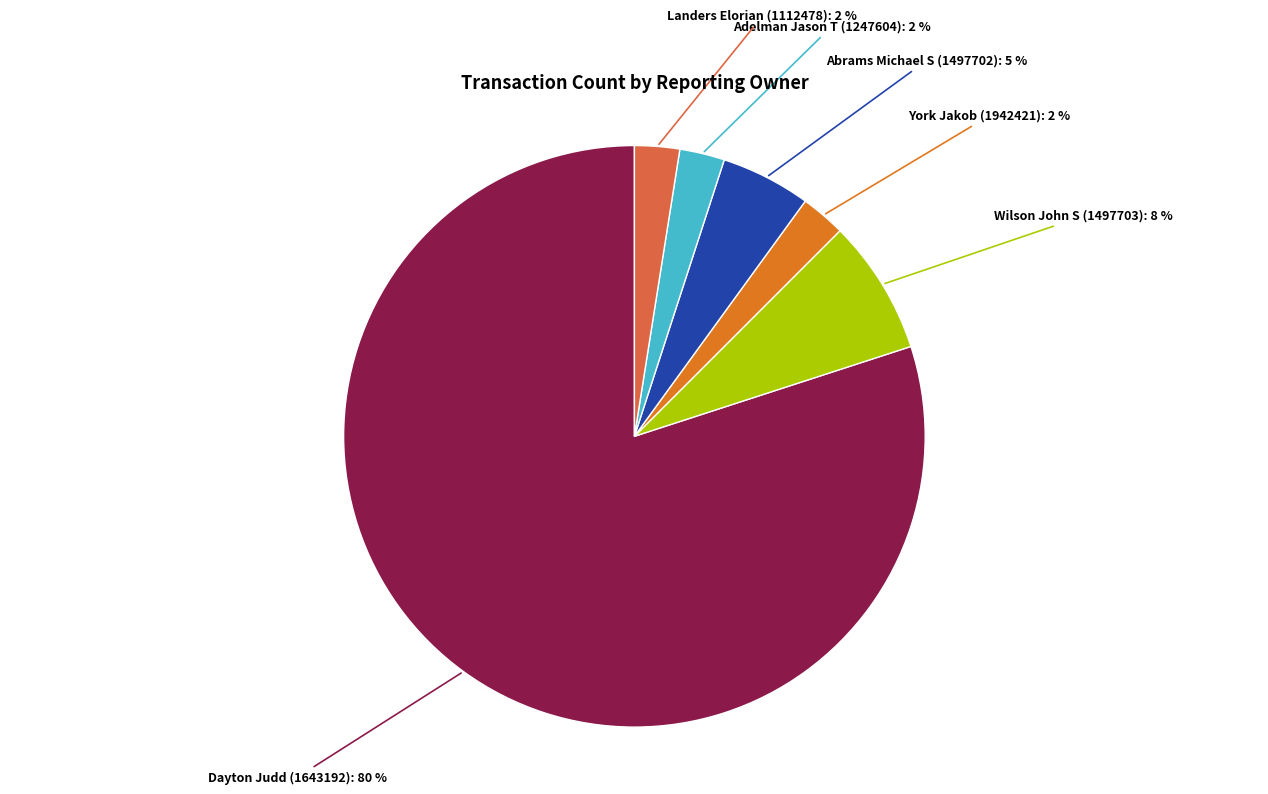

Between Adelman Jason T (1247604) and Dayton Judd (1643192), which is larger?

Dayton Judd (1643192)